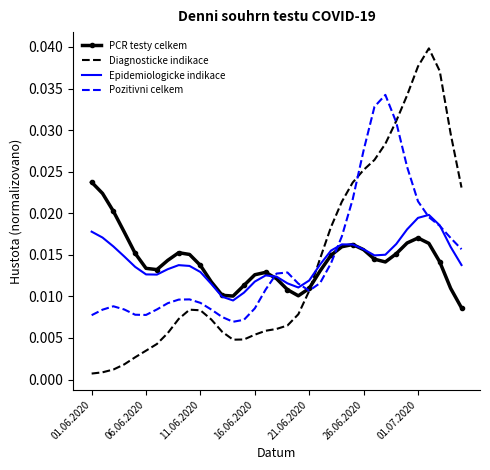

How many intersections are there between Diagnosticke indikace and Epidemiologicke indikace?

1